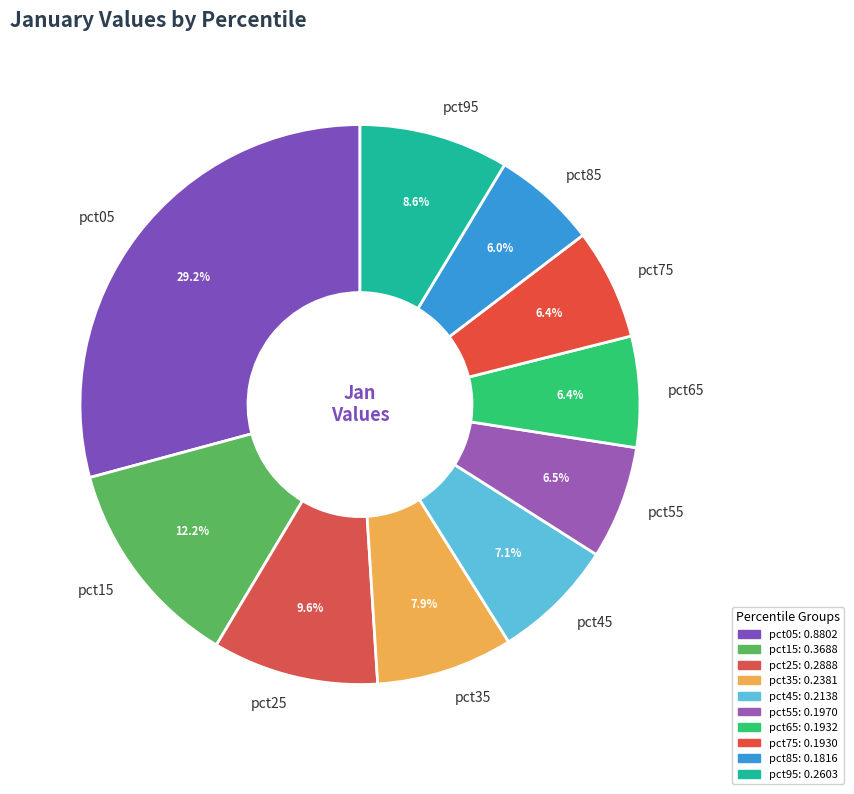

What percentage is the pct85 slice, to the nearest percent?

6%